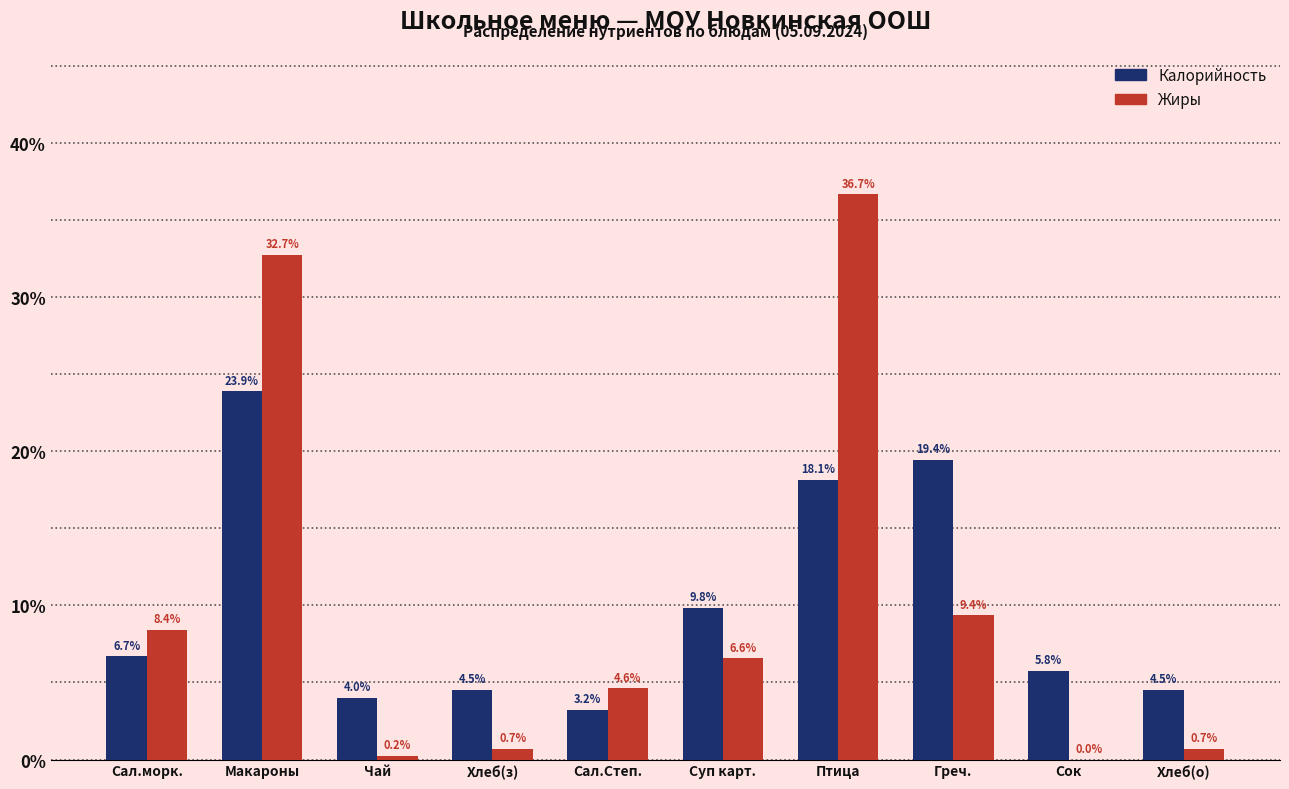

Reading left to right, extract all data points from this chart.

Калорийность: Сал.морк.=6.7	Макароны=23.9	Чай=4.0	Хлеб(з)=4.5	Сал.Степ.=3.2	Суп карт.=9.8	Птица=18.1	Греч.=19.4	Сок=5.8	Хлеб(о)=4.5
Жиры: Сал.морк.=8.4	Макароны=32.7	Чай=0.2	Хлеб(з)=0.7	Сал.Степ.=4.6	Суп карт.=6.6	Птица=36.7	Греч.=9.4	Сок=0.0	Хлеб(о)=0.7